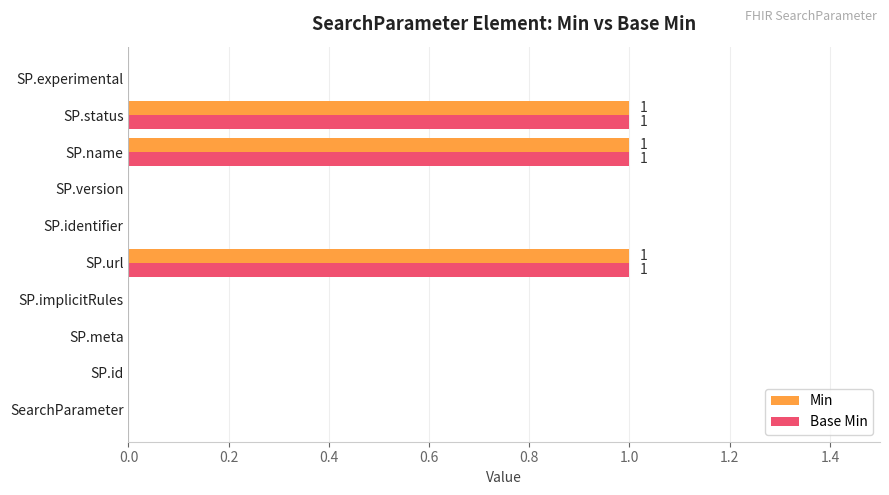

True or false: Base Min has a value of 1 at SP.url.

True